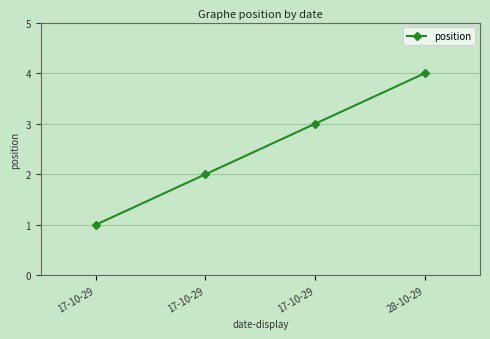

How many values are below 3?

2